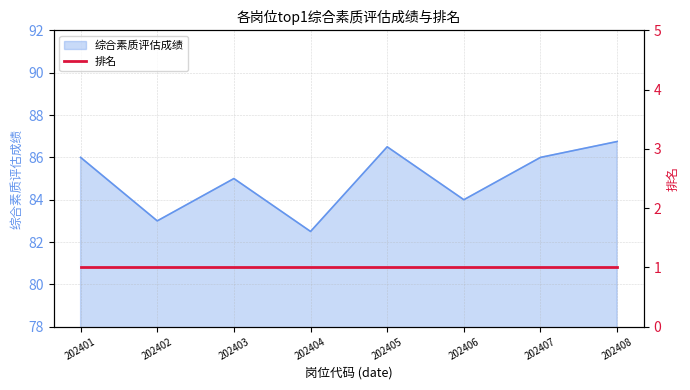

How many data points are above 86?

2